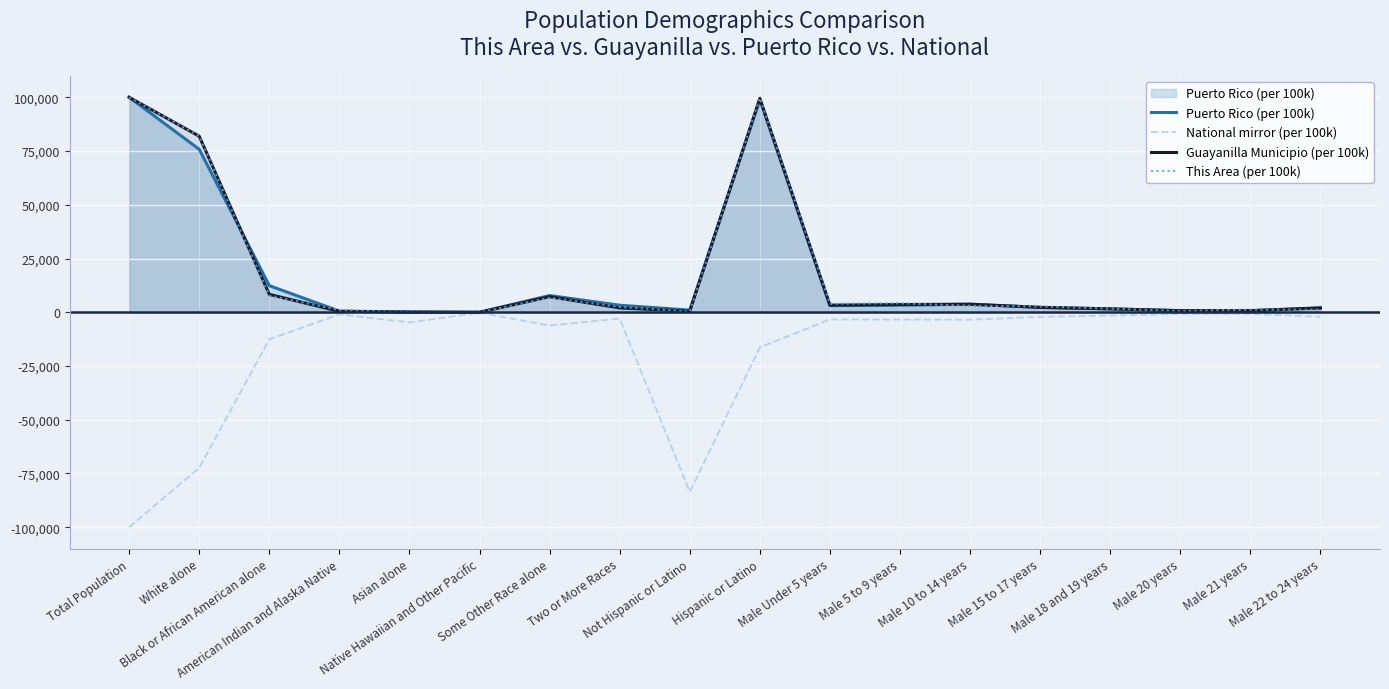

Is it true that National mirror (per 100k) equals -4752.9 at Asian alone?

True